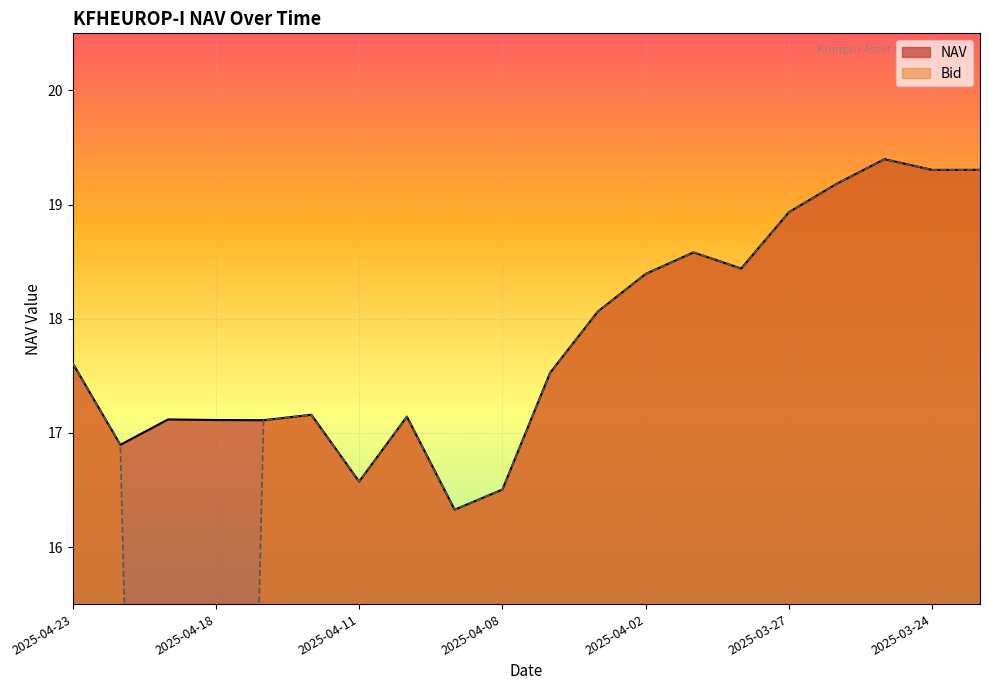

At which label does NAV reach its minimum?

2025-04-09